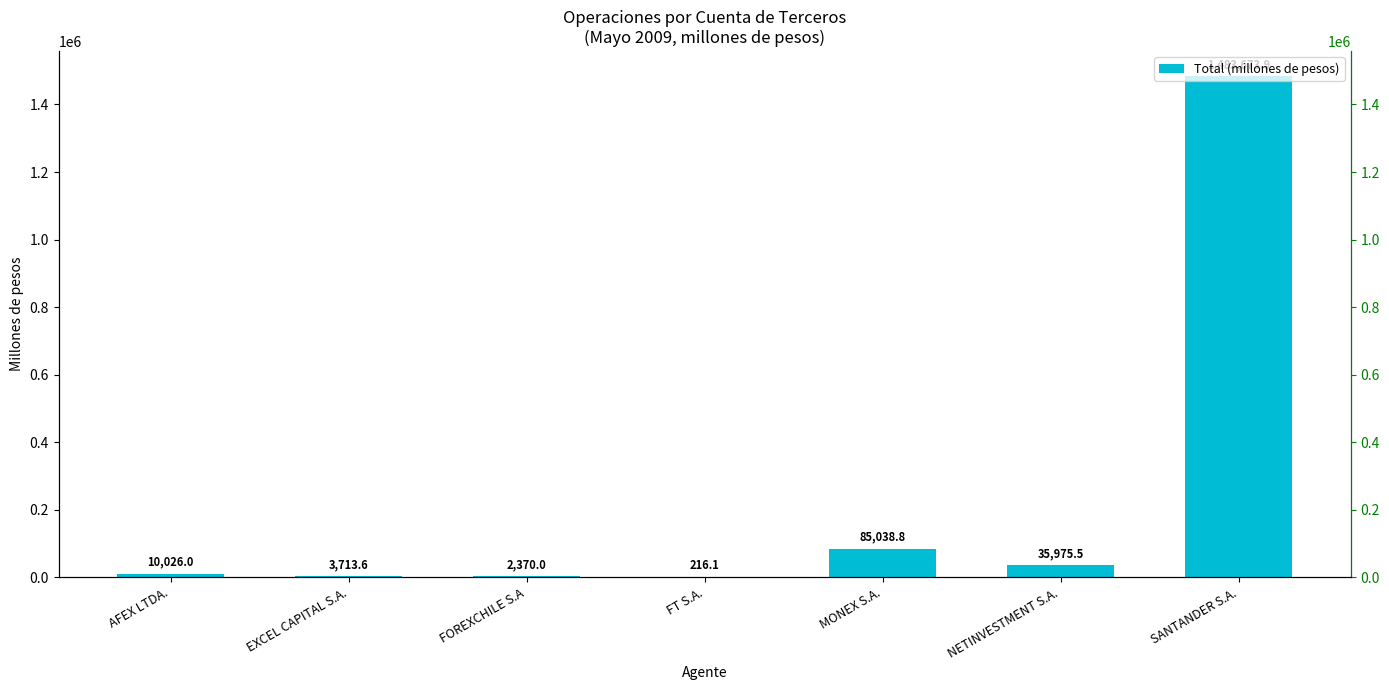

Are the bars grouped side by side (vs. stacked)?

No